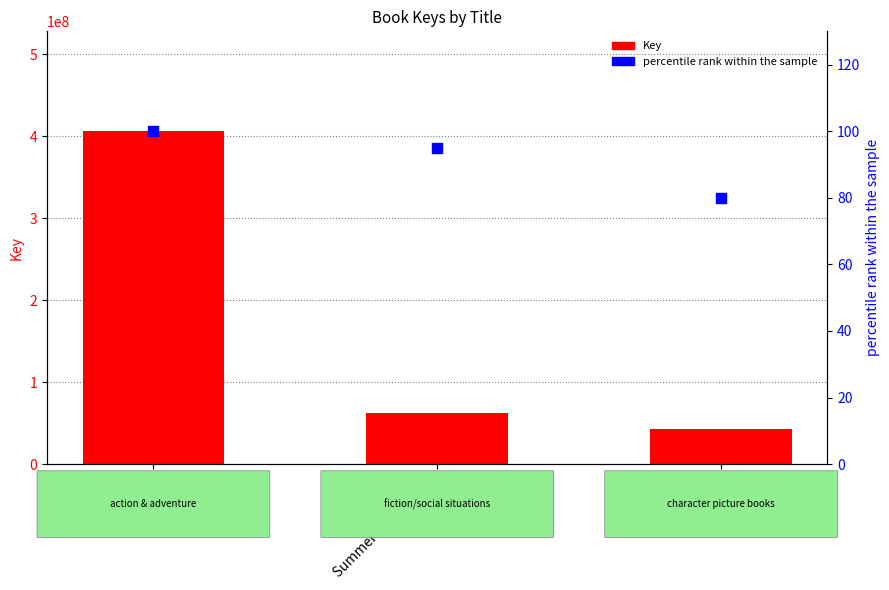

Which series reaches the minimum Y coordinate?

percentile rank within the sample